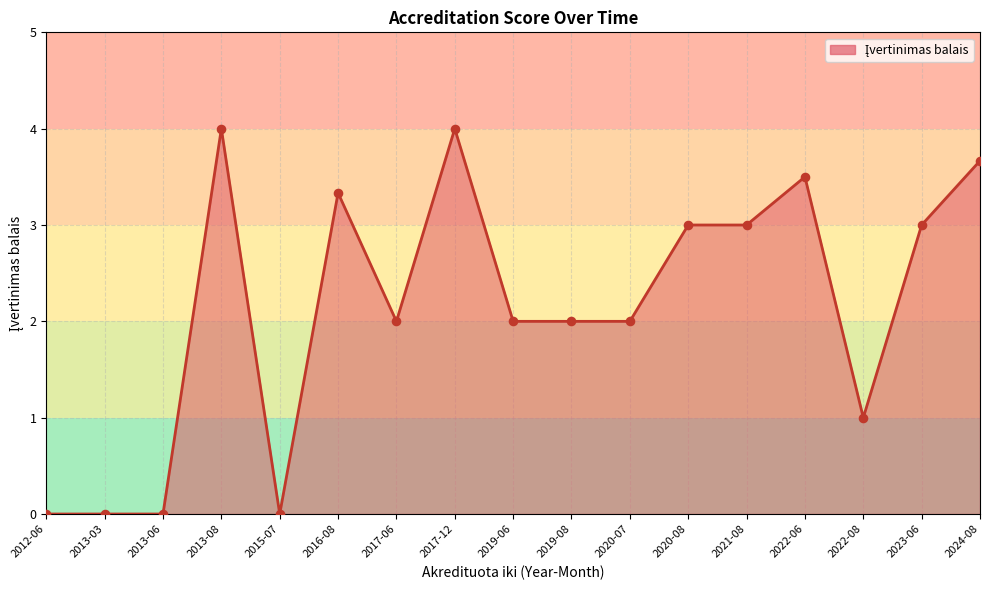

Between 2017-12 and 2024-08, which is larger?

2017-12